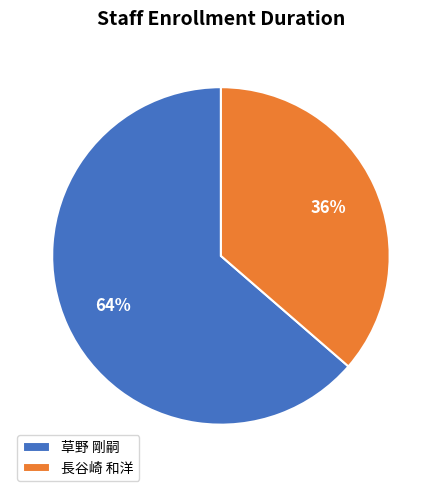

Is the sum of 草野 剛嗣 and 長谷崎 和洋 greater than half?

Yes